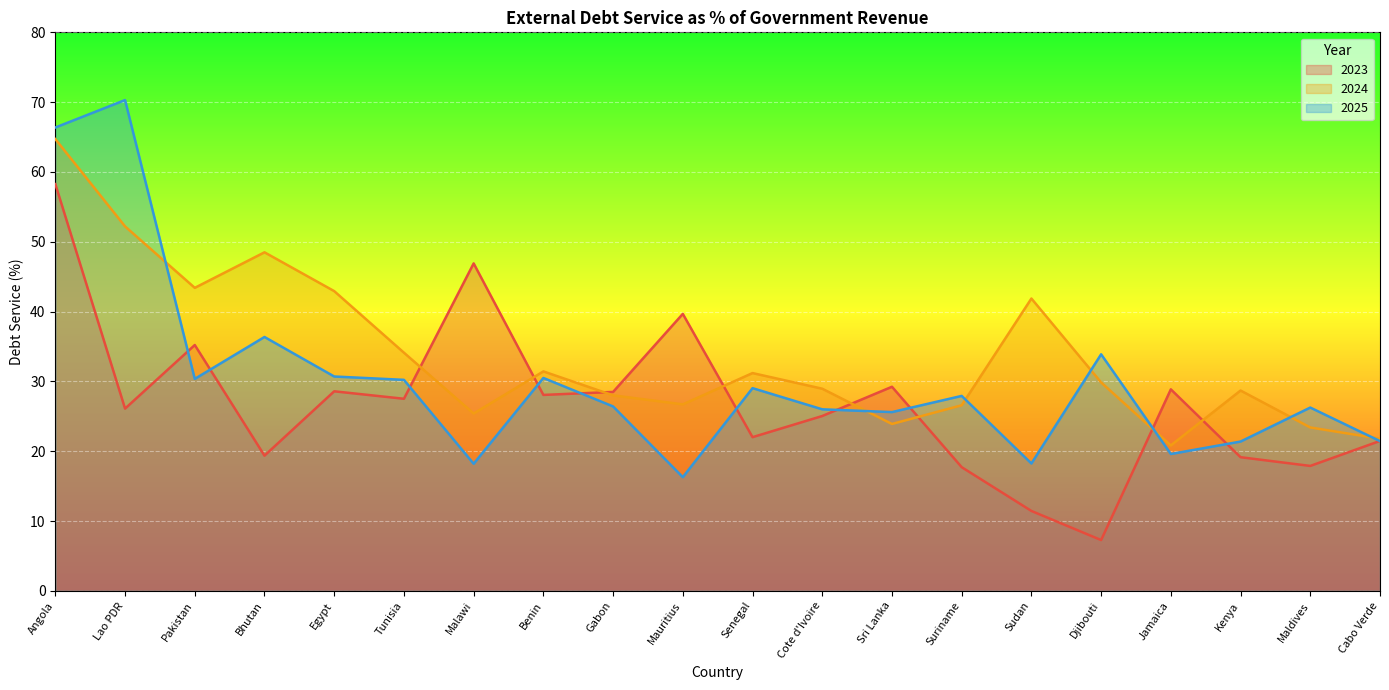

At which label does 2023 first exceed 27?

Angola